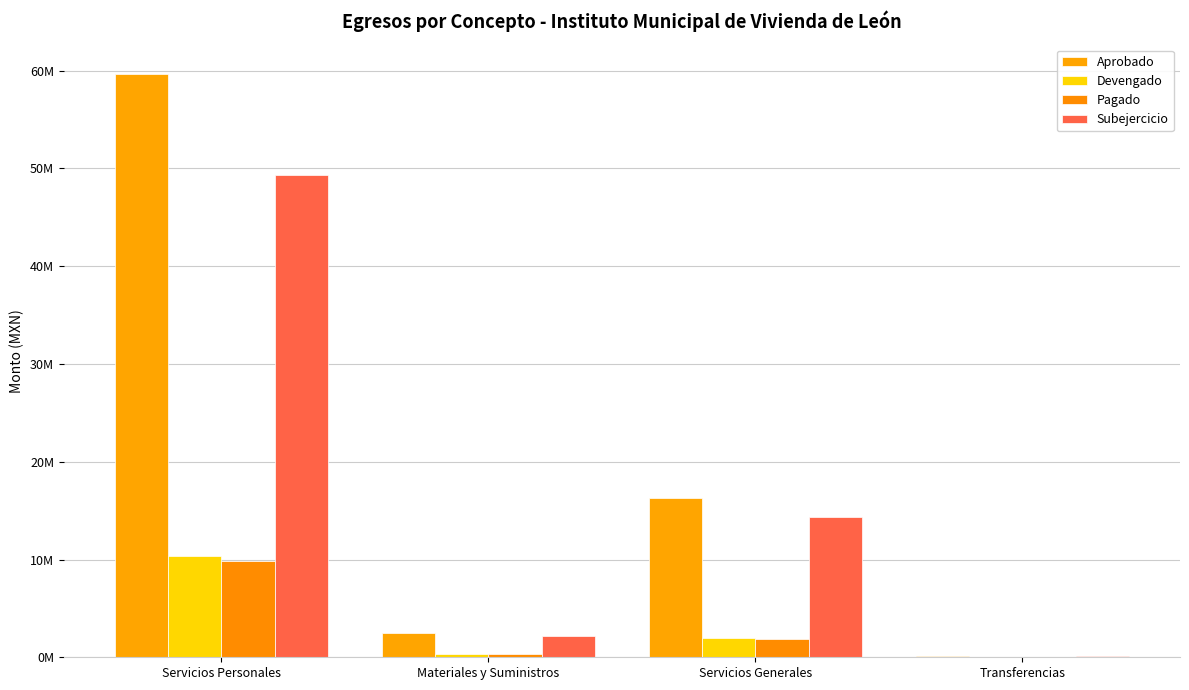

The Subejercicio series shows 77251350.7 at Servicios Personales. True or false?

False